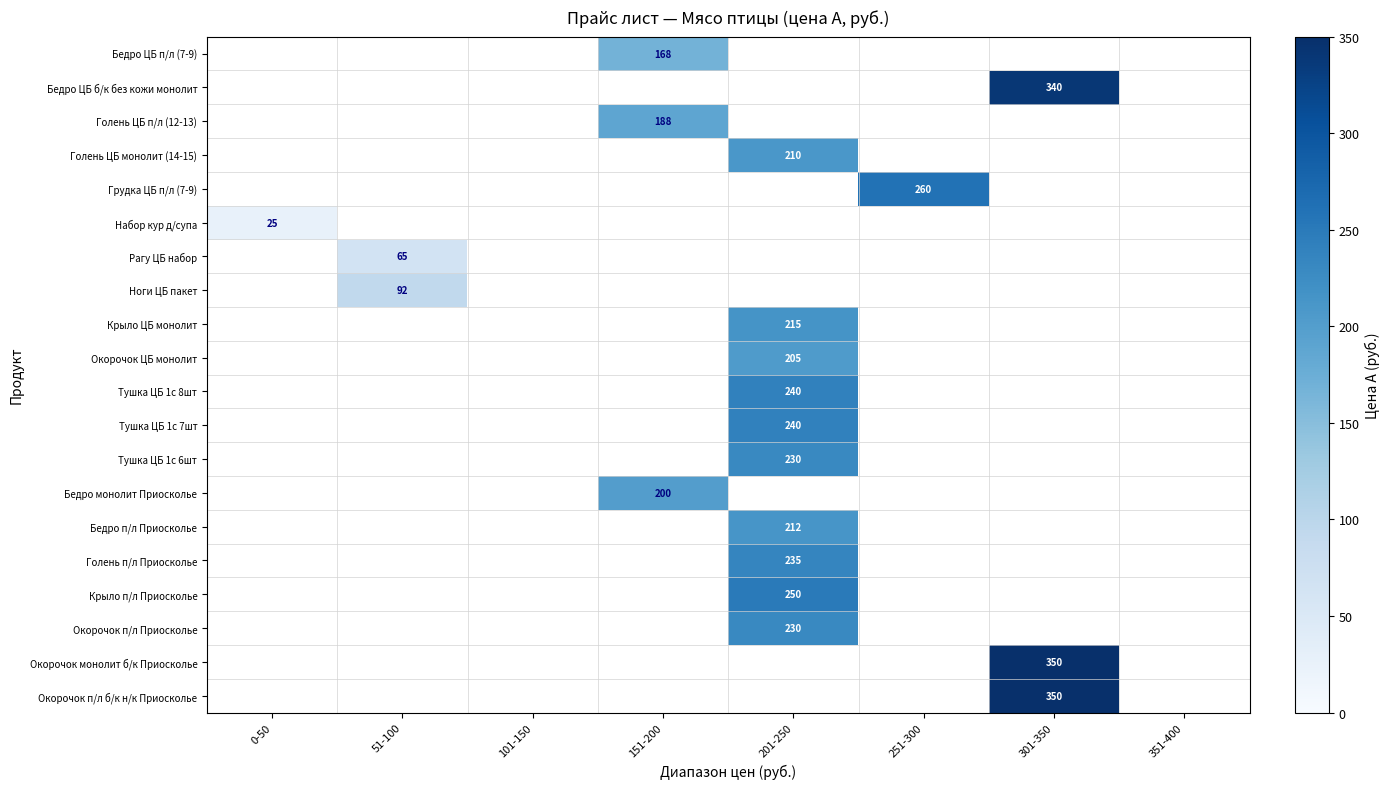

How many distinct data groups are displayed?

20